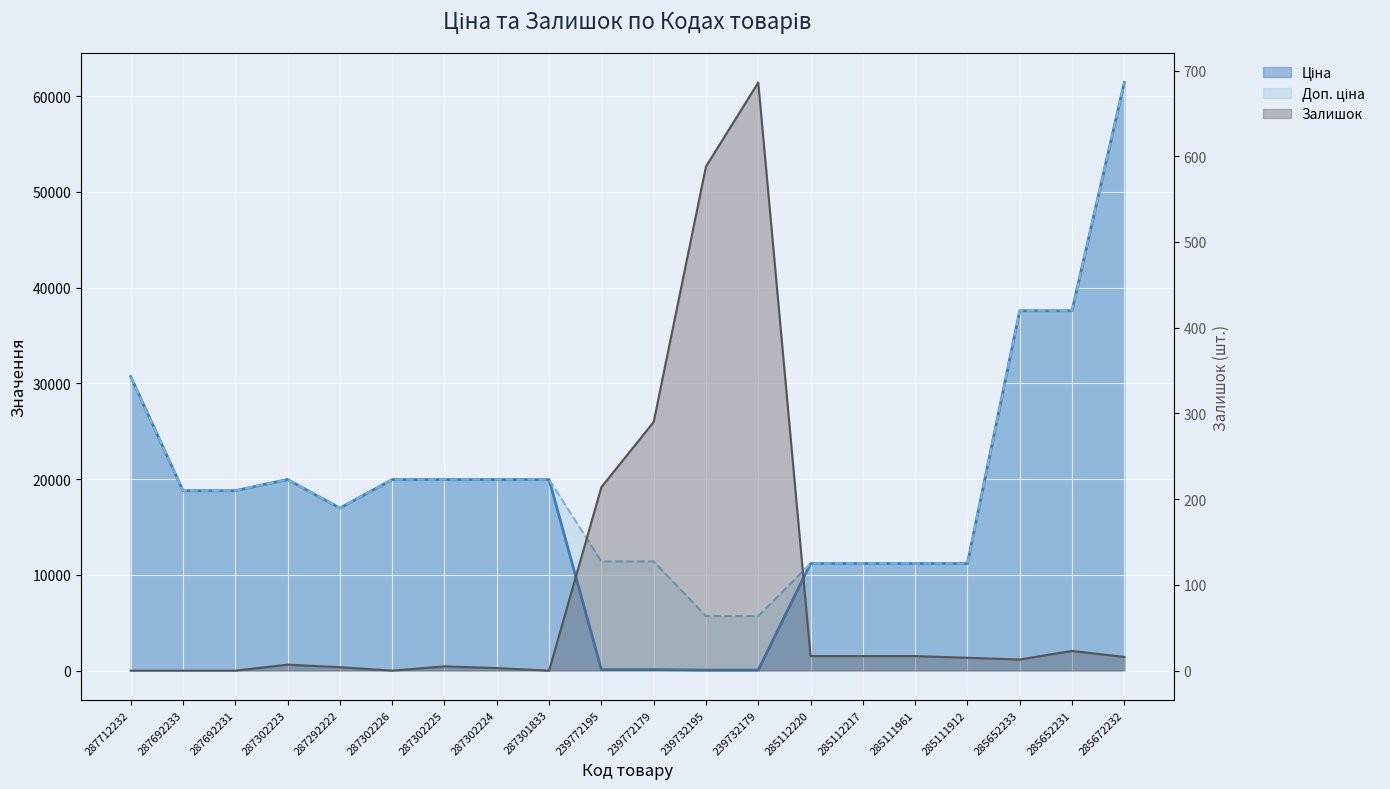

Reading left to right, extract all data points from this chart.

Ціна: 30717.1	18796.8	18796.8	19964.2	16976.3	19964.2	19964.2	19964.2	19964.2	114.1	114.1	57.0	57.0	11188.2	11188.2	11188.2	11188.2	37593.6	37593.6	61434.3
Доп. ціна: 30717.1	18796.8	18796.8	19964.2	16976.3	19964.2	19964.2	19964.2	19964.2	11410.0	11410.0	5705.0	5705.0	11188.2	11188.2	11188.2	11188.2	37593.6	37593.6	61434.3
Залишок: 0.0	0.0	0.0	7.0	4.0	0.0	5.0	3.0	0.0	214.0	290.0	588.0	686.0	17.0	17.0	17.0	15.0	13.0	23.0	16.0